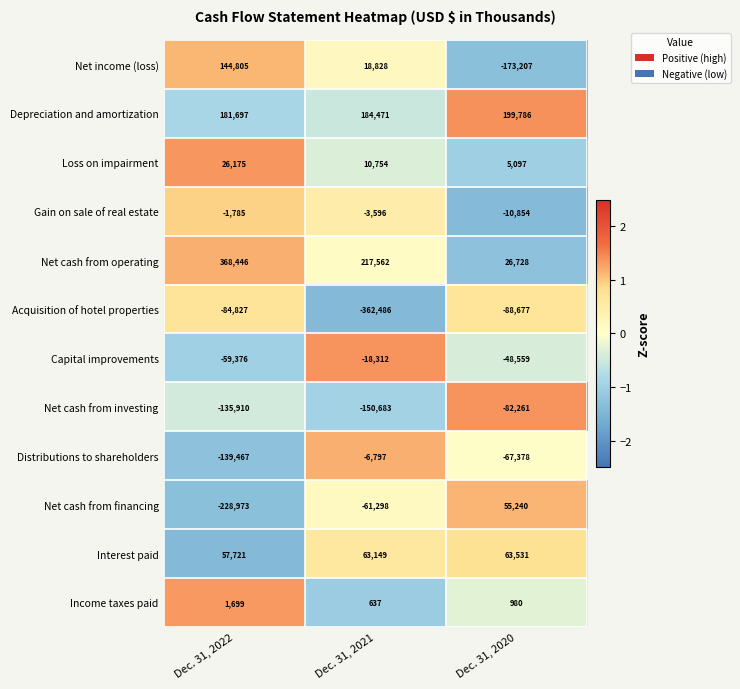

Which series has the largest total across all categories?

Net cash from operating